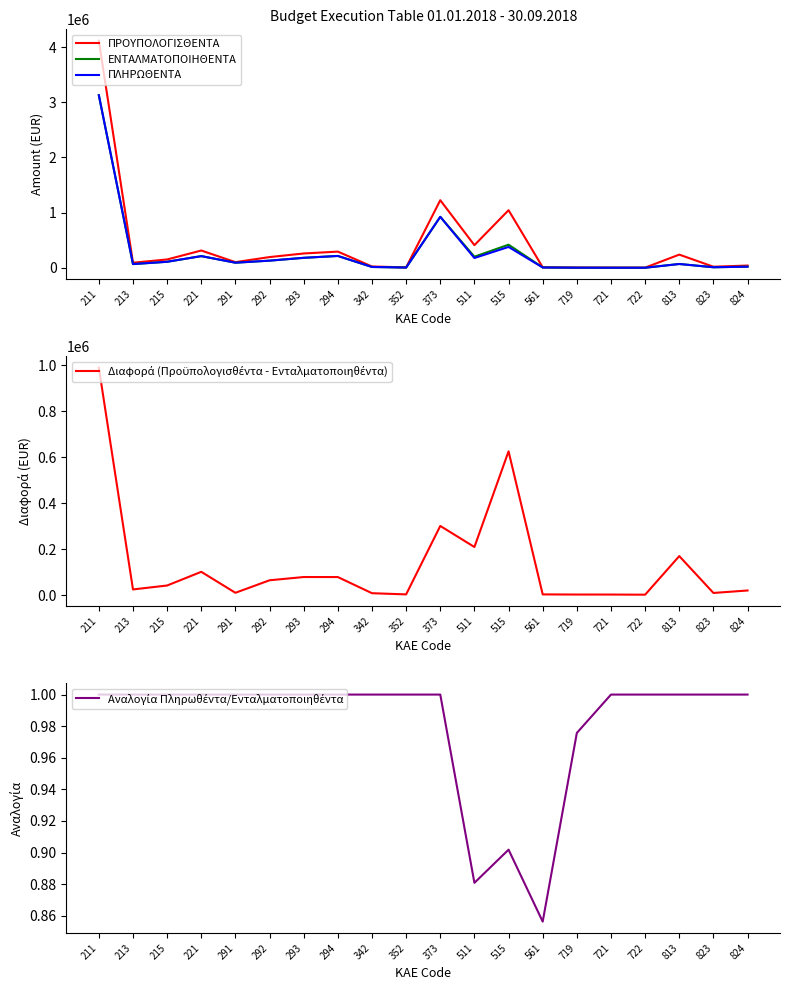

Which label corresponds to the largest value in the chart?

211